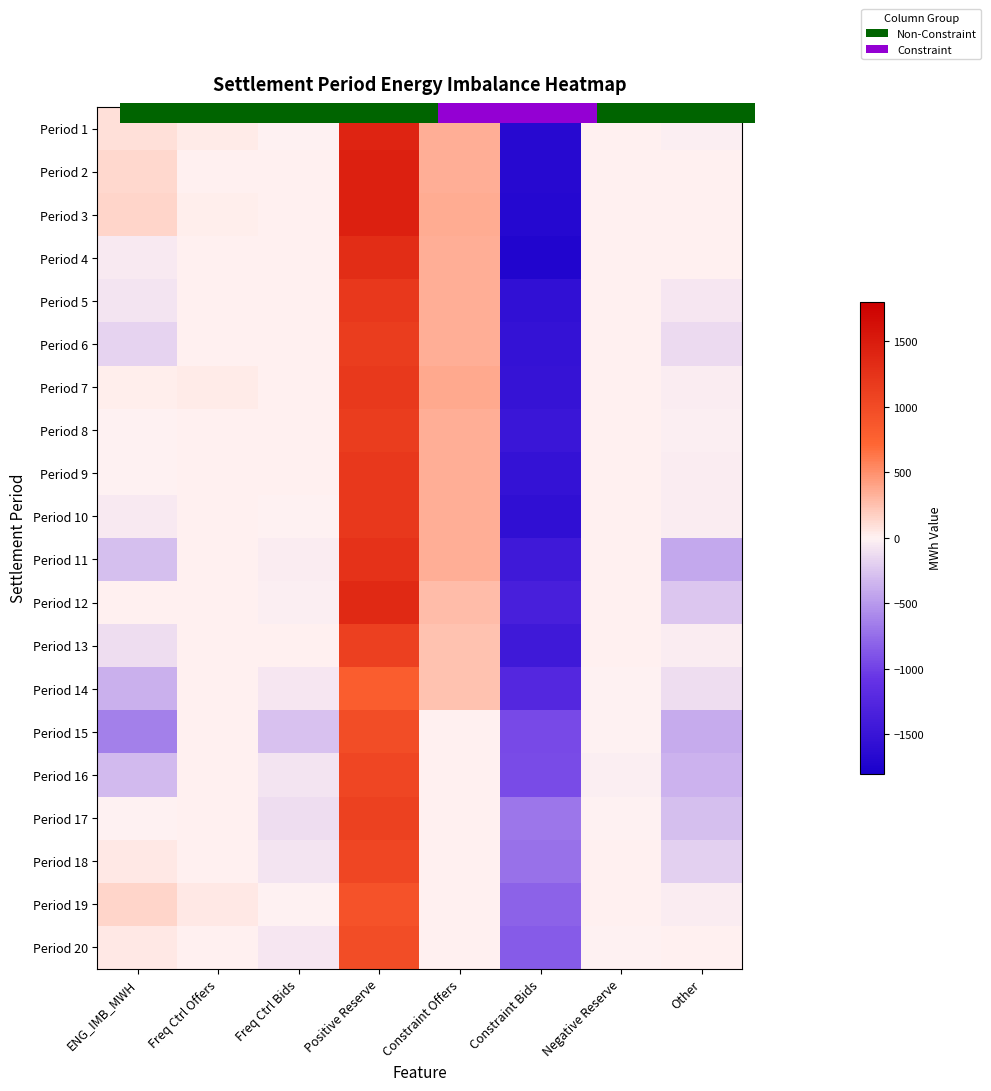

At which category is the sum across all series the highest?

Positive Reserve